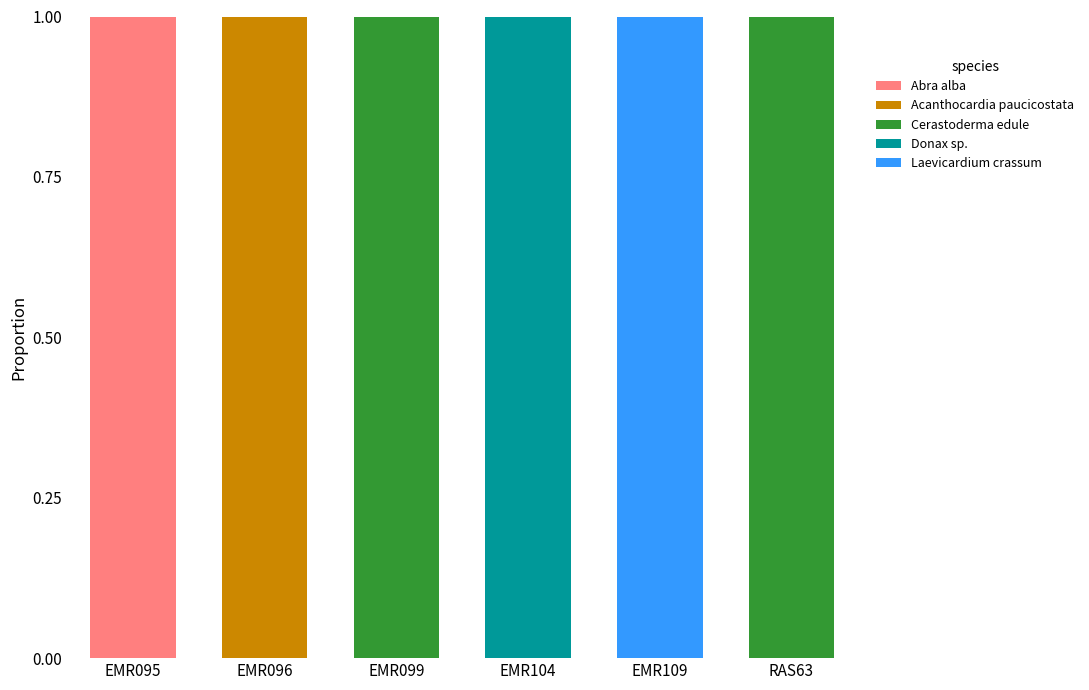

True or false: Abra alba has a value of -1 at EMR099.

False